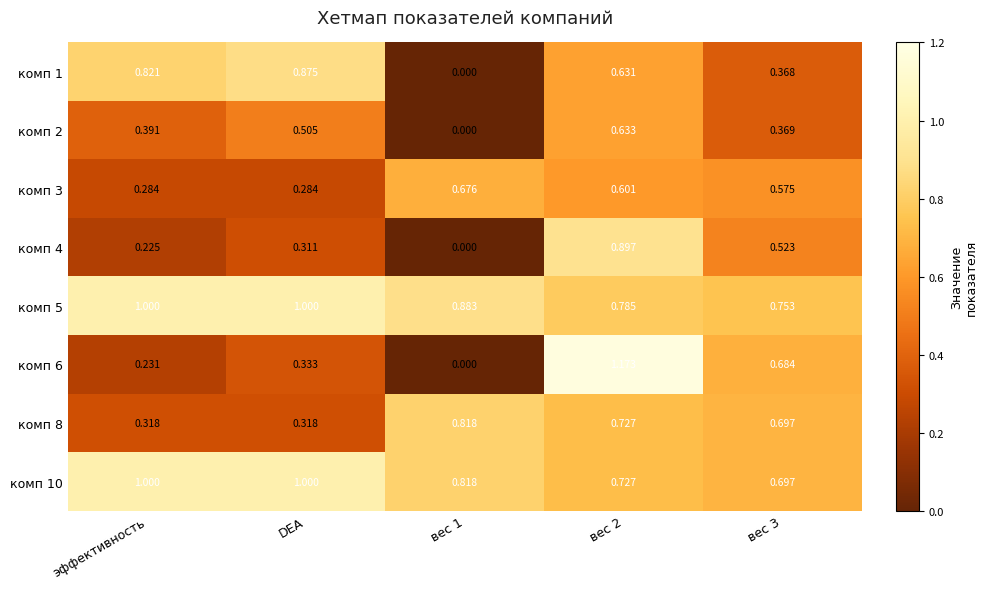

Is the value of комп 2 at DEA greater than the value of комп 8 at DEA?

Yes